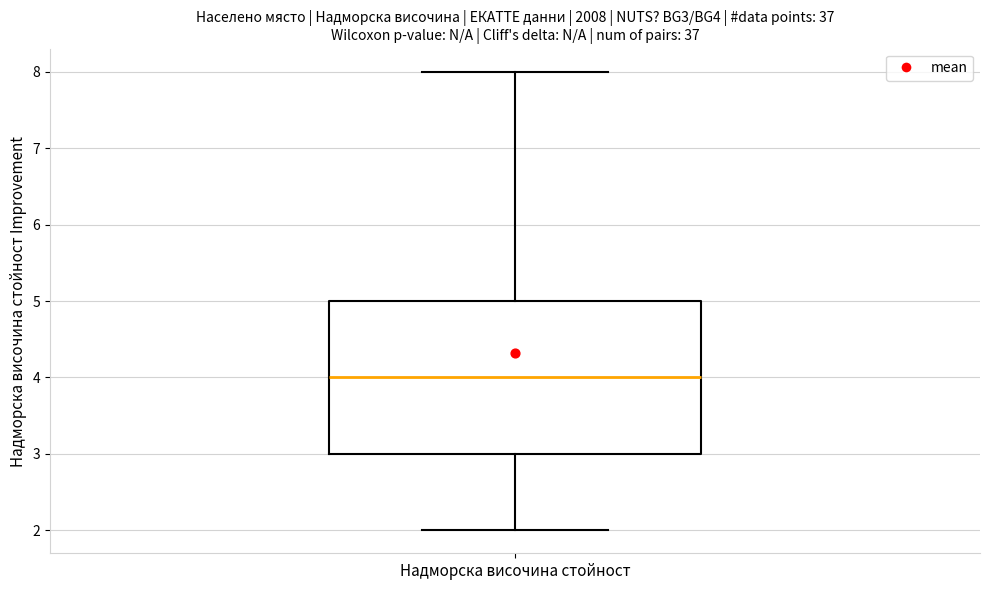

Where is the lower edge of the box for Надморска височина стойност on the y-axis? The values are not printed on the chart, so give them approximately, as read against the axis.

3